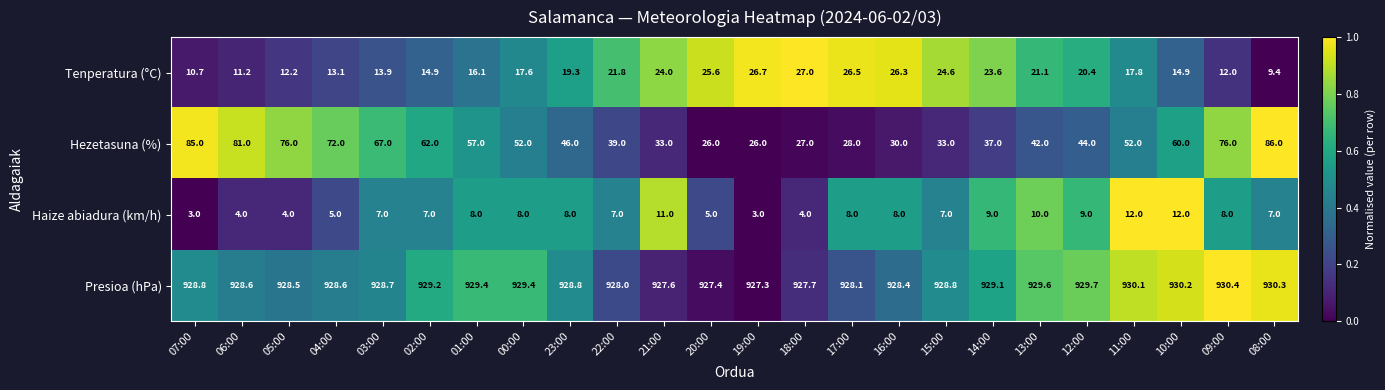

True or false: Tenperatura (°C) has a value of 34.4 at 20:00.

False